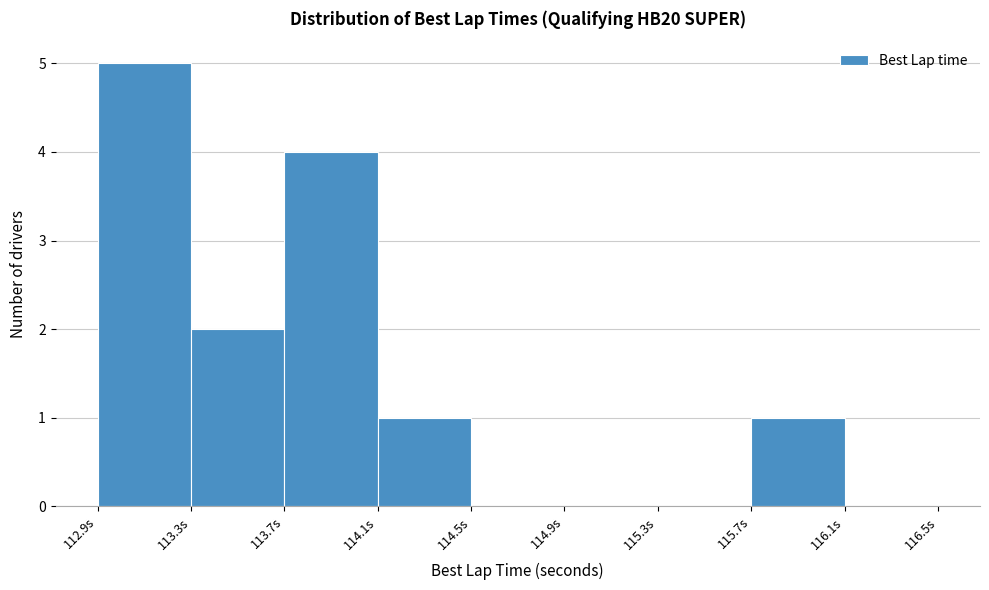

What is the height of the bar covering 112.9 to 113.3 on the x-axis? The values are not printed on the chart, so give them approximately, as read against the axis.

5